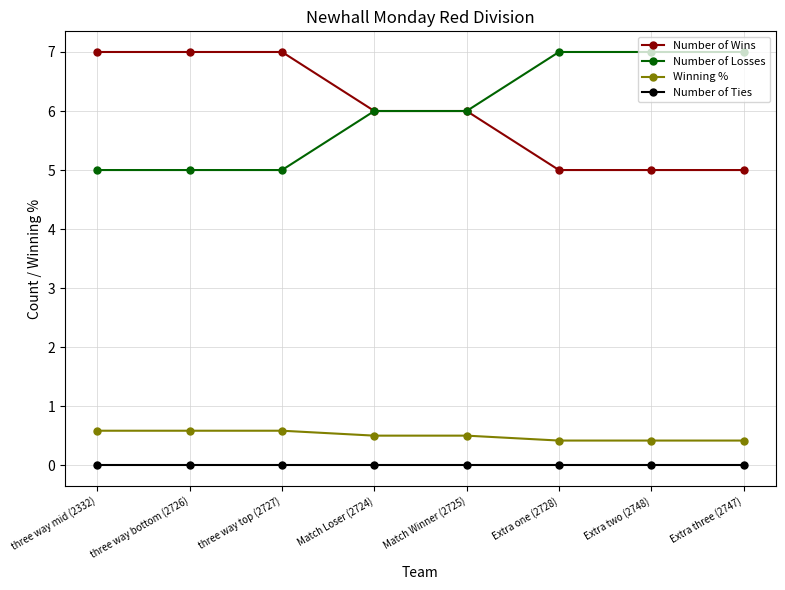

True or false: Number of Wins has a value of 8.6 at Match Loser (2724).

False